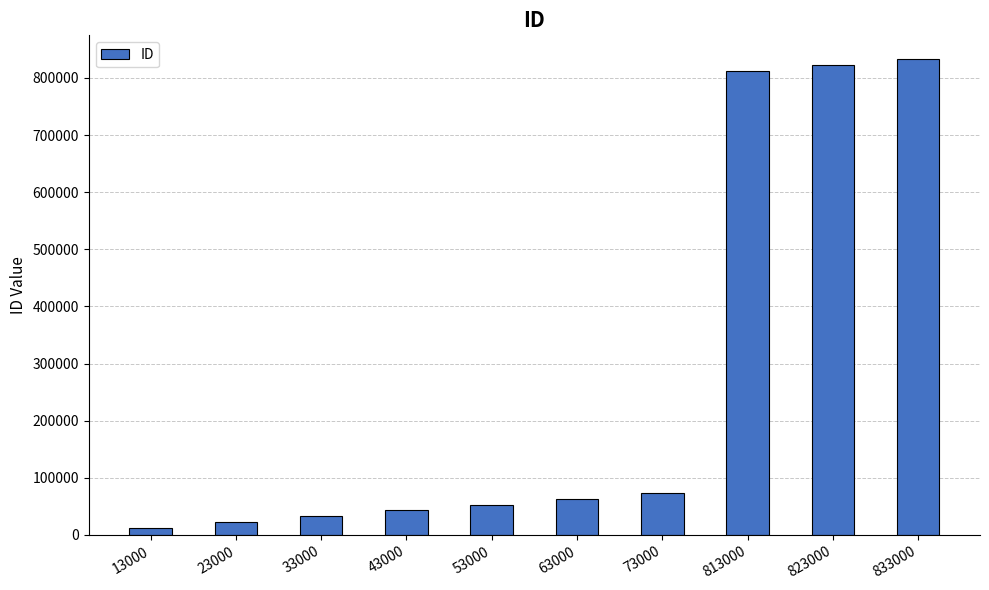

Reading right to left, what are all the values shown in this chart?

833000	823000	813000	73000	63000	53000	43000	33000	23000	13000